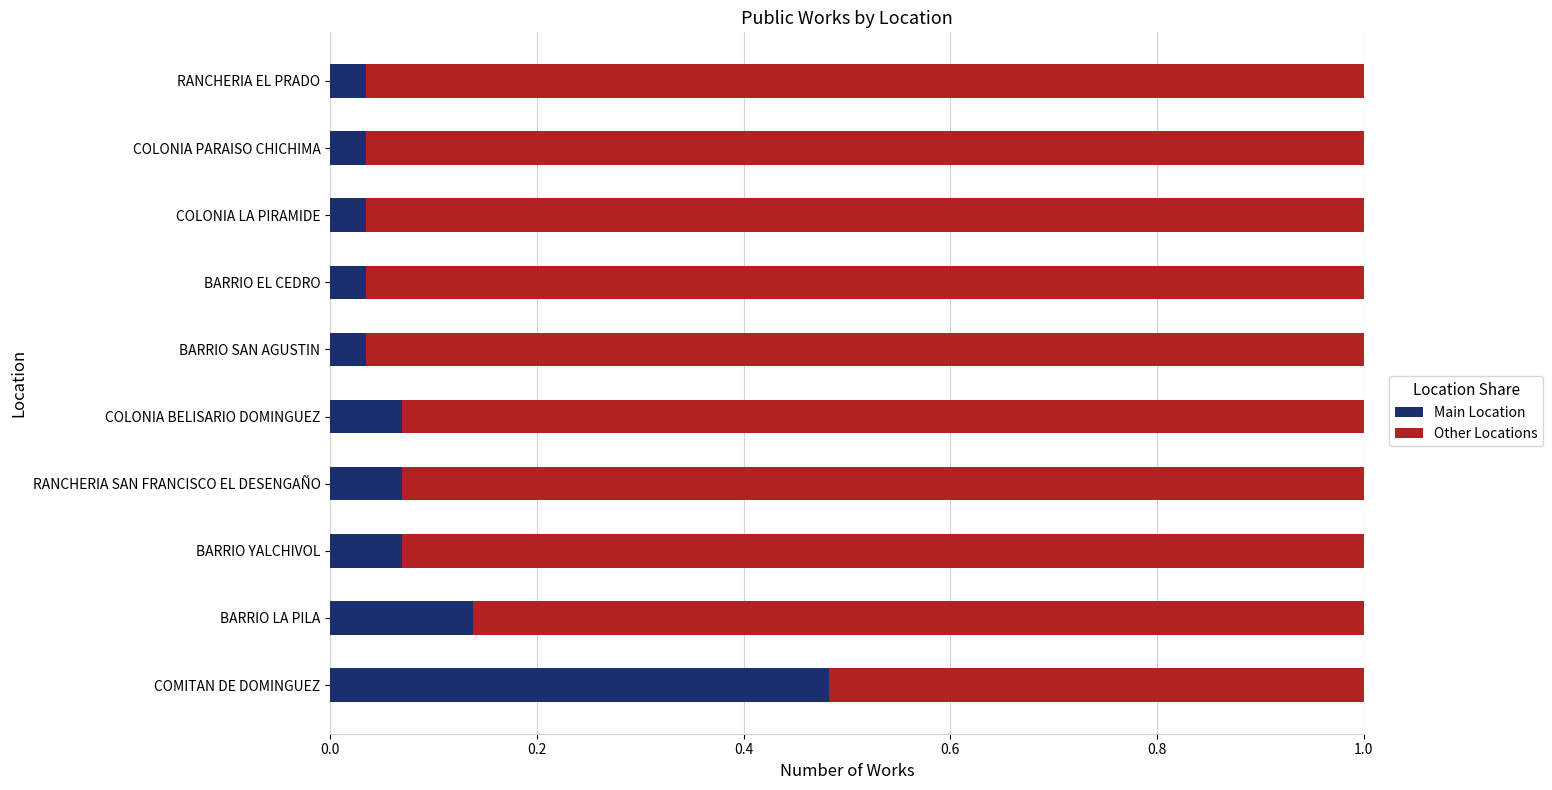

At which label does Main Location reach its peak?

COMITAN DE DOMINGUEZ